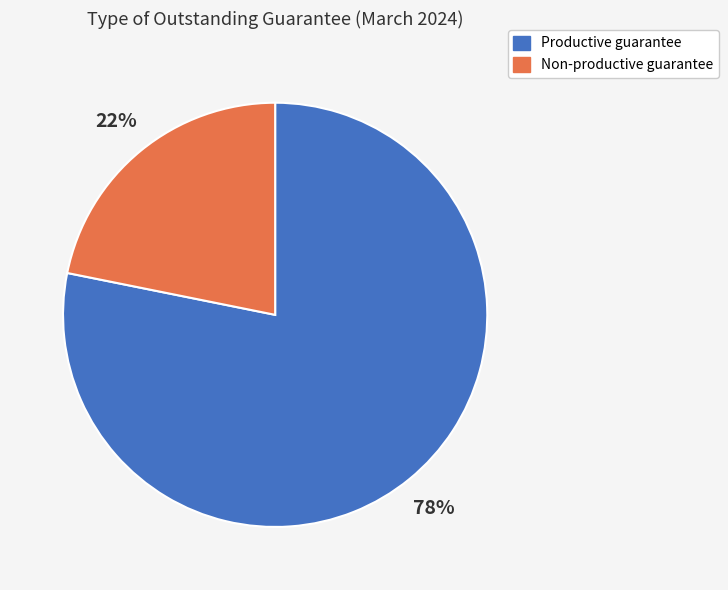

Is there any slice that represents more than half of the pie?

Yes